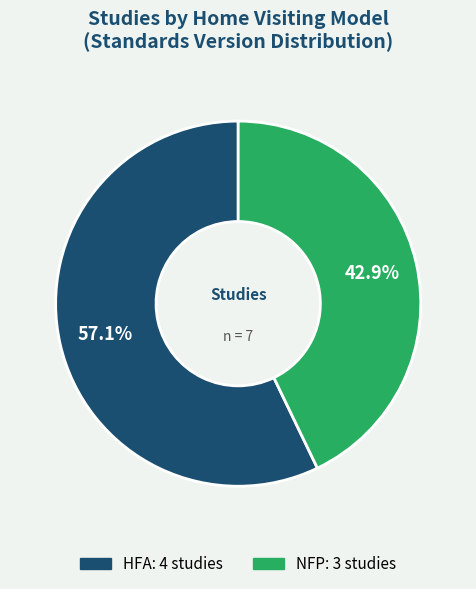

Is there any slice that represents more than half of the pie?

Yes